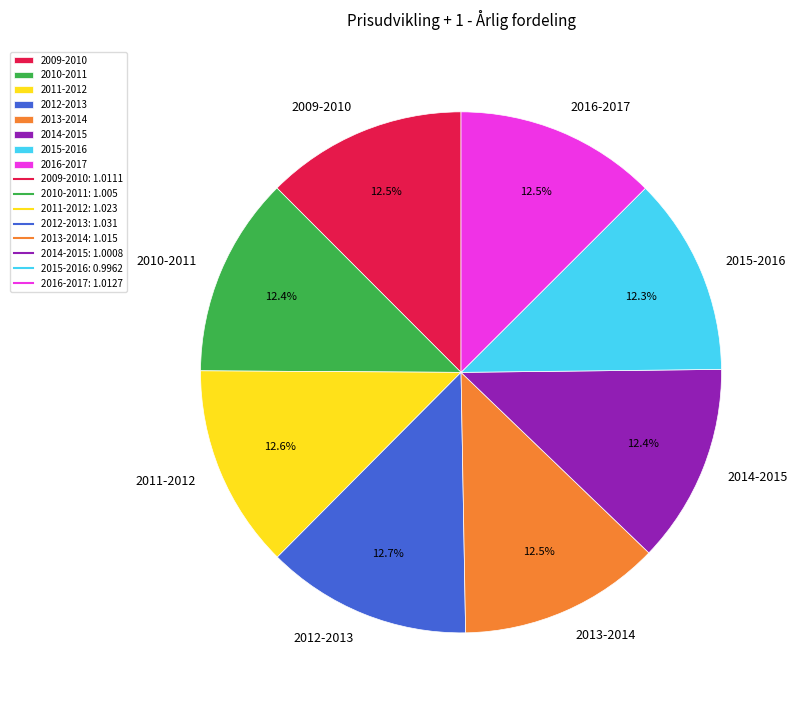

Is the sum of 2011-2012 and 2015-2016 greater than half?

No